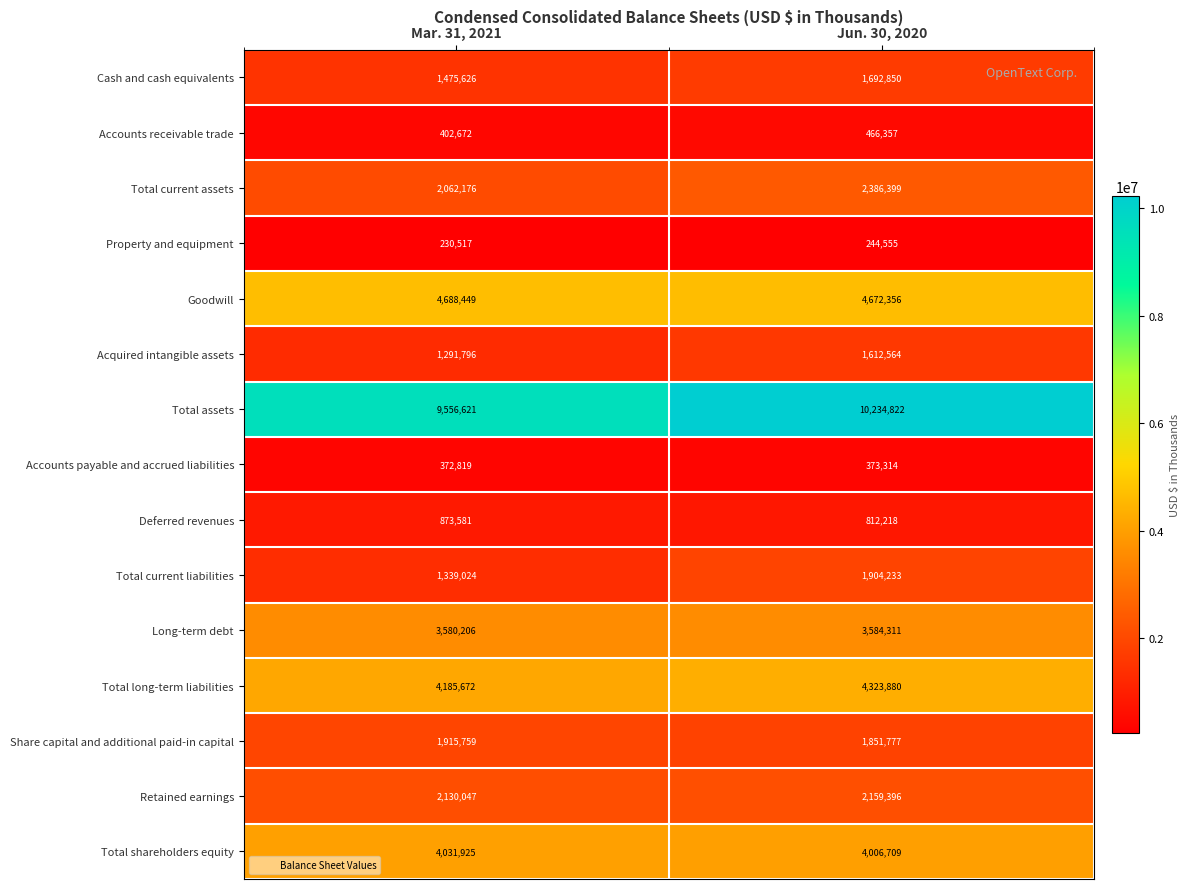

Which series has the largest total across all categories?

Total assets